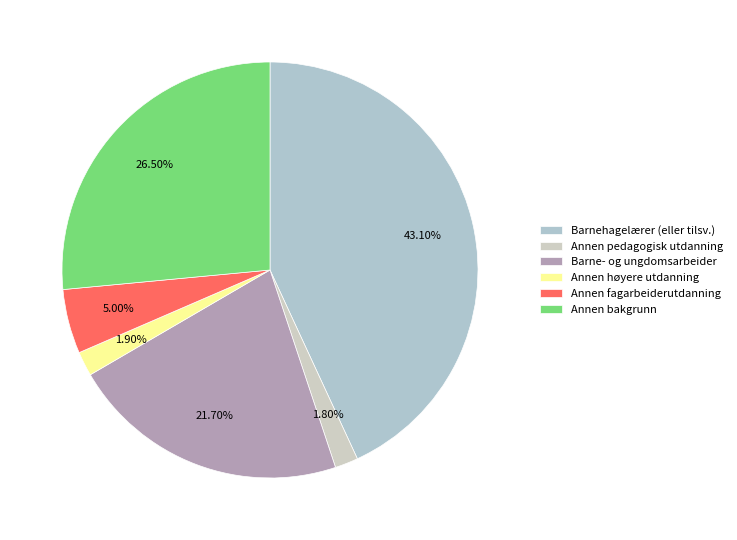

Which has a higher value, Annen bakgrunn or Barnehagelærer (eller tilsv.)?

Barnehagelærer (eller tilsv.)